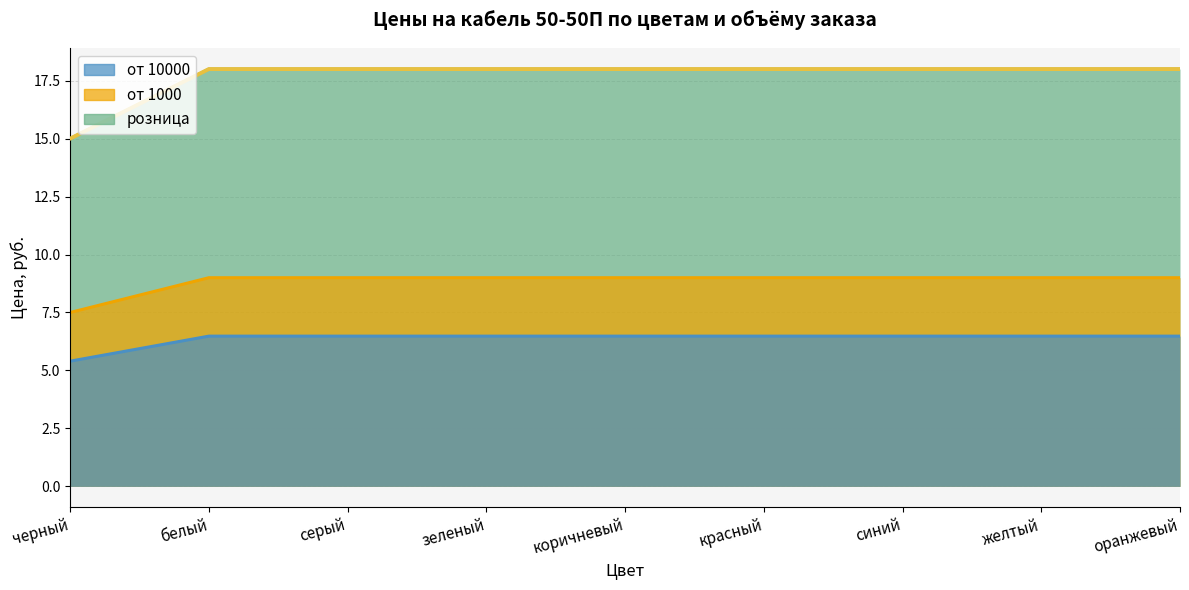

How many data points in розница are less than 9?

1